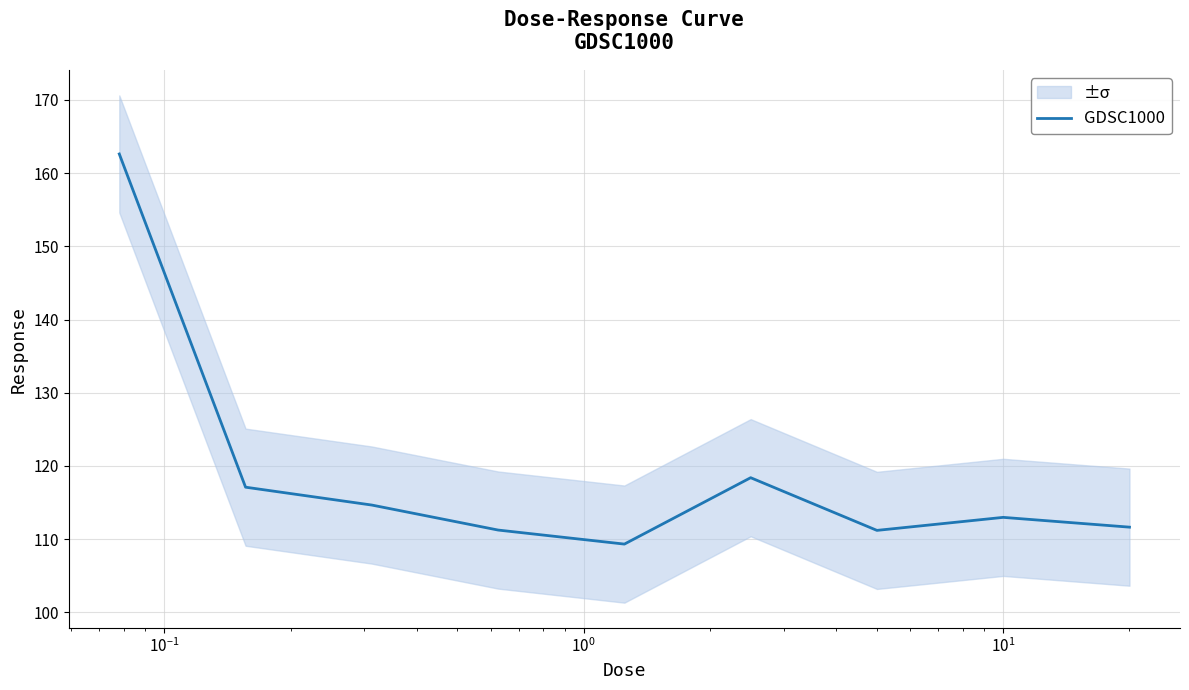

Does the chart have visible grid lines?

Yes